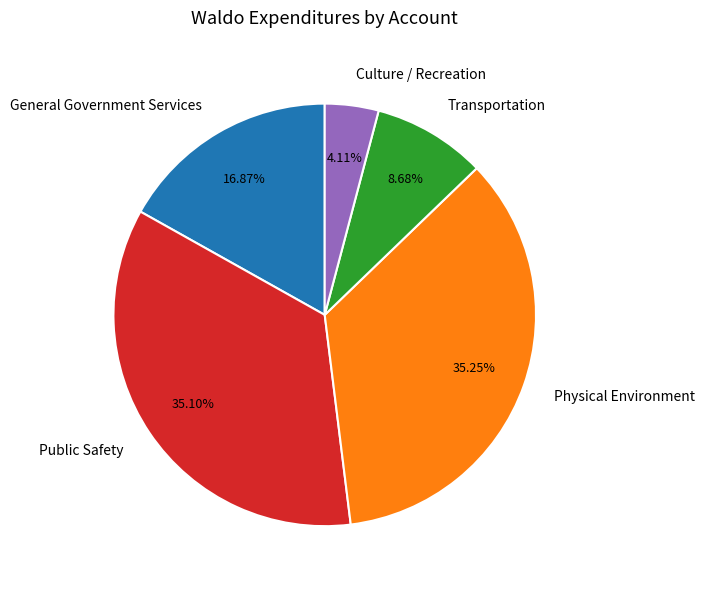

To the nearest percent, what portion does General Government Services represent?

17%